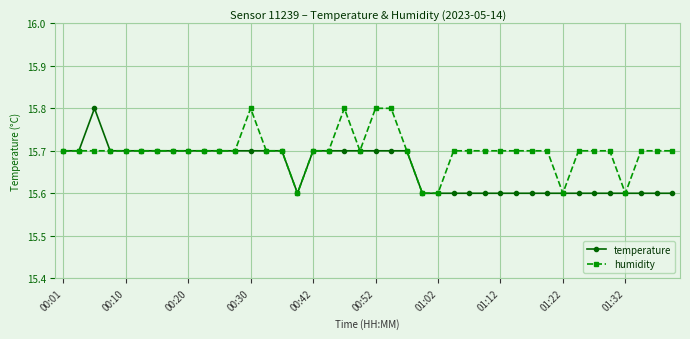

What is the value of the humidity point at the 2nd from the left?

15.7